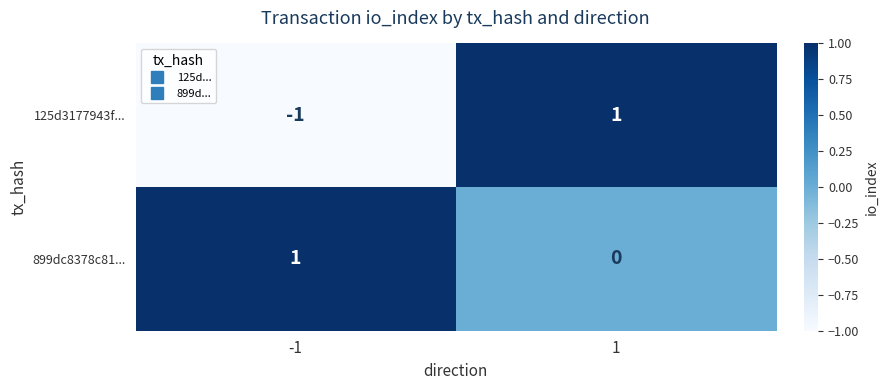

The value of 125d3177943f... at 1 is 1. True or false?

True